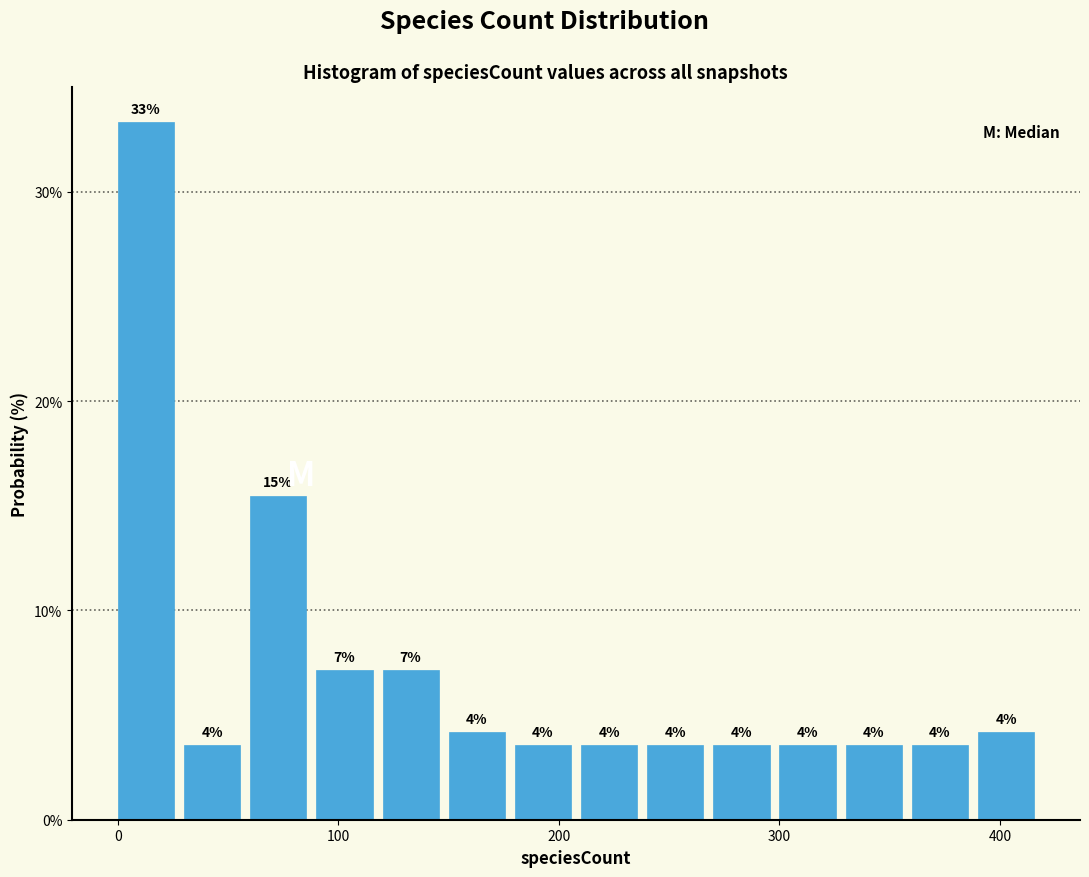

Around what value on the x-axis is the tallest bar? Give the approximate position of its centre, as read against the axis.

10